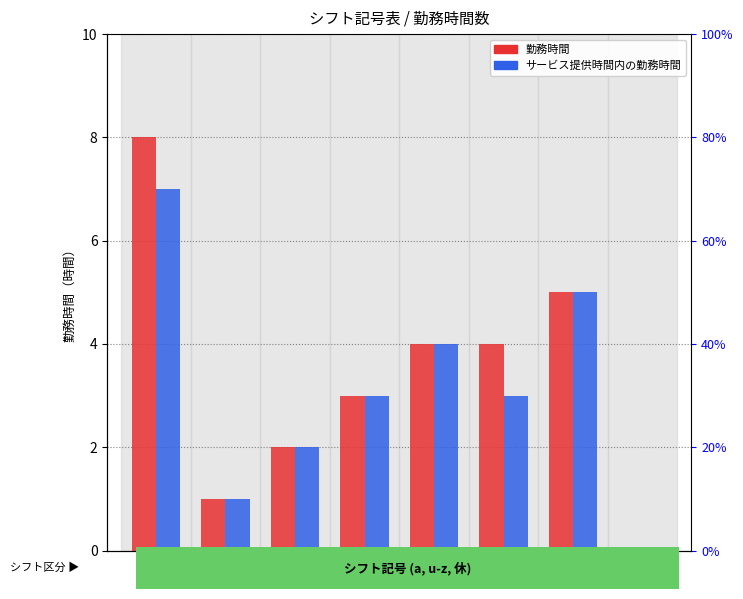

What is the total value across all series at x?

8